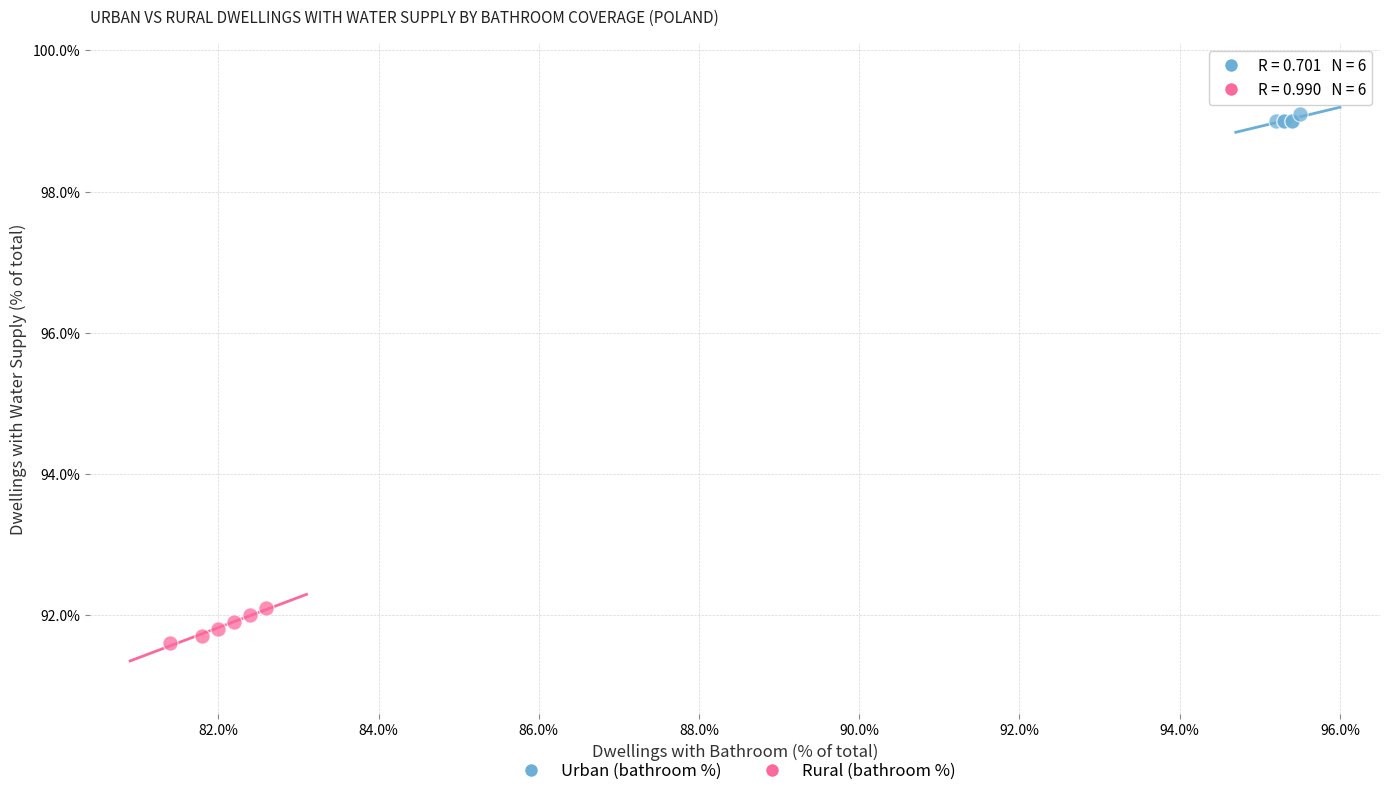

Which series contains the highest Y value?

Urban (bathroom %)